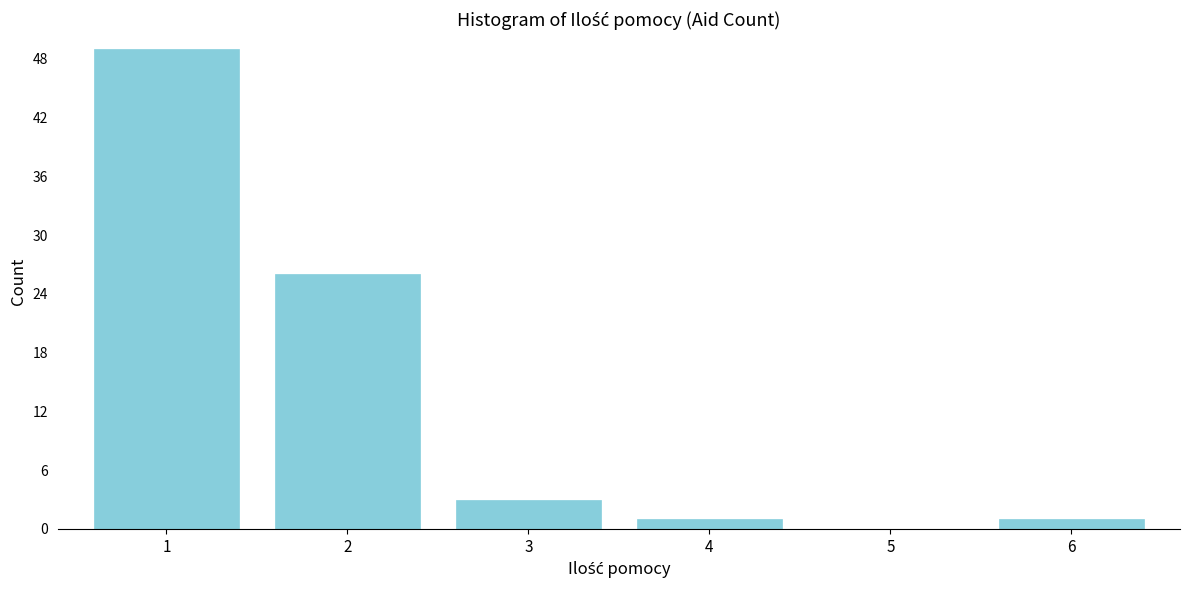

Reading right to left, list all the values displayed in this chart.

6=1	5=0	4=1	3=3	2=26	1=49